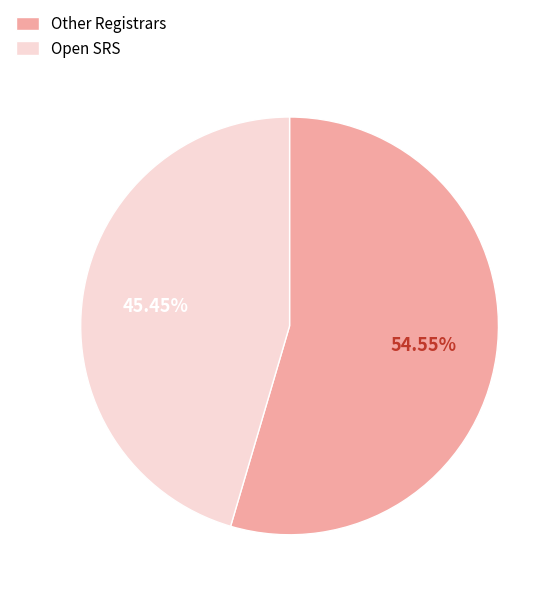

How many slices are in this pie chart?

2